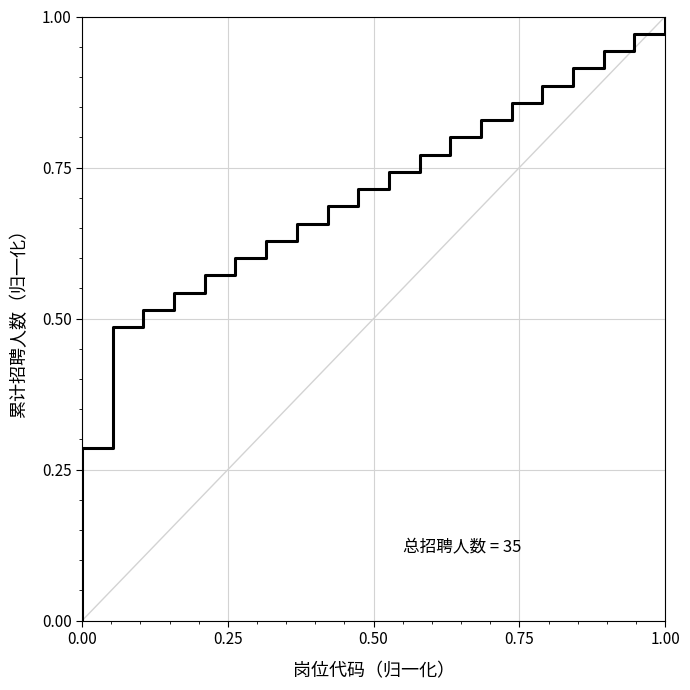

The value at 7 is 0.9. True or false?

False